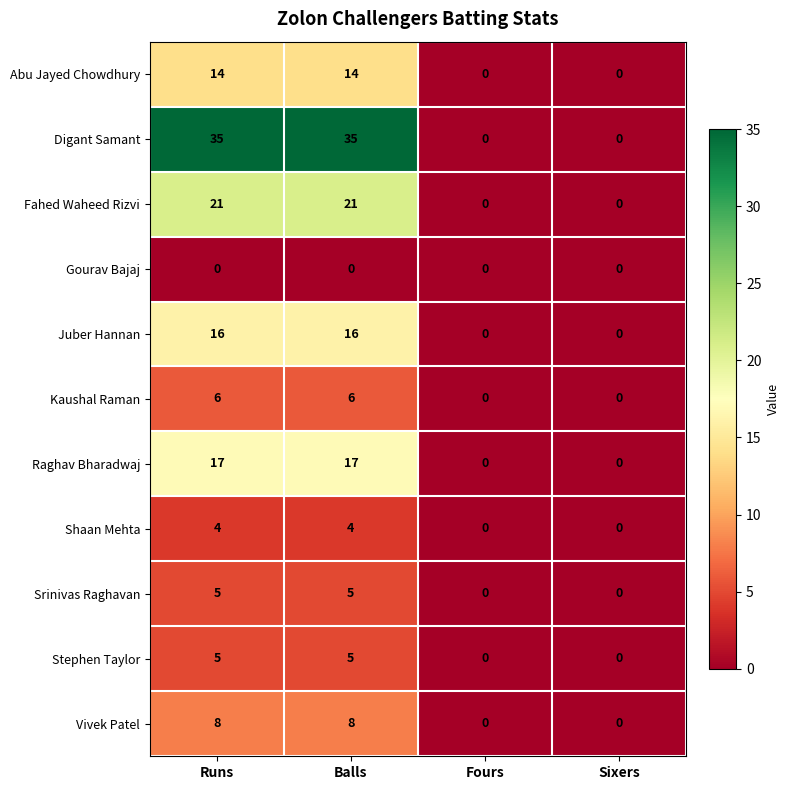

Is it true that Gourav Bajaj equals 0 at Balls?

True